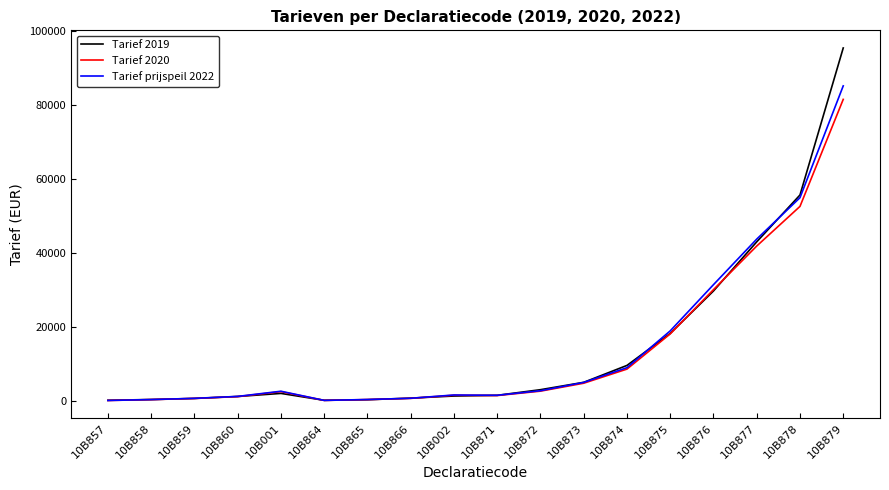

Which series has the widest spread of values?

Tarief 2019